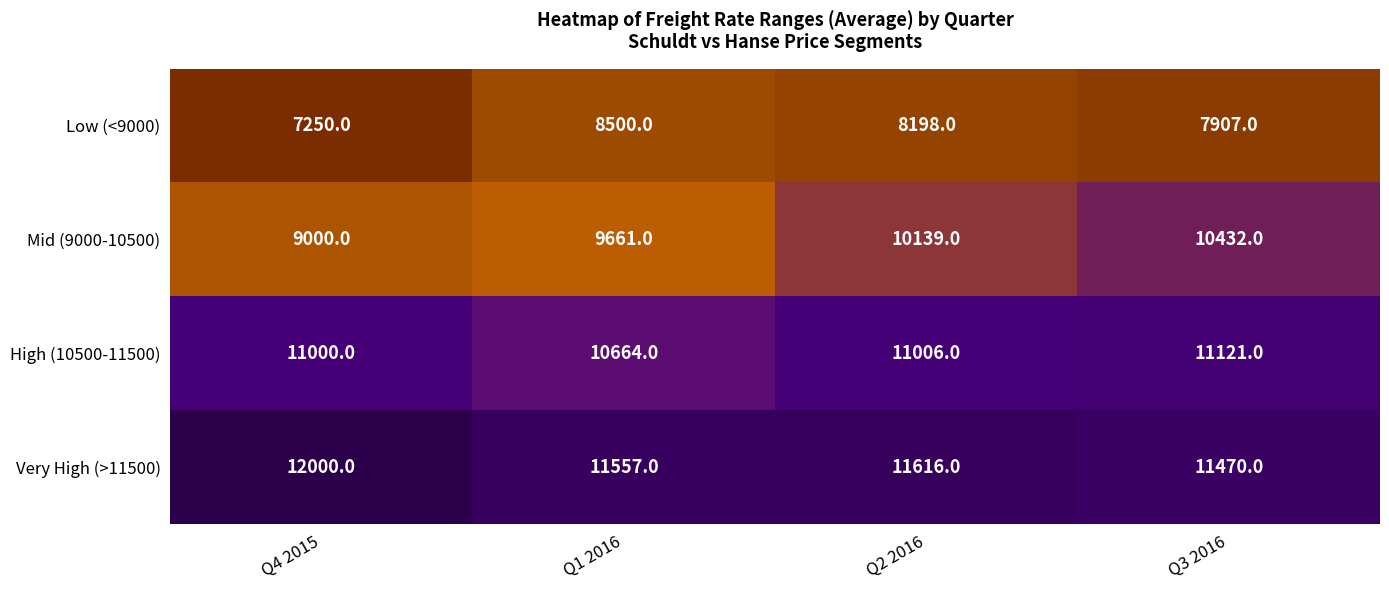

Rank the series by their maximum value, from lowest to highest.

Low (<9000), Mid (9000-10500), High (10500-11500), Very High (>11500)